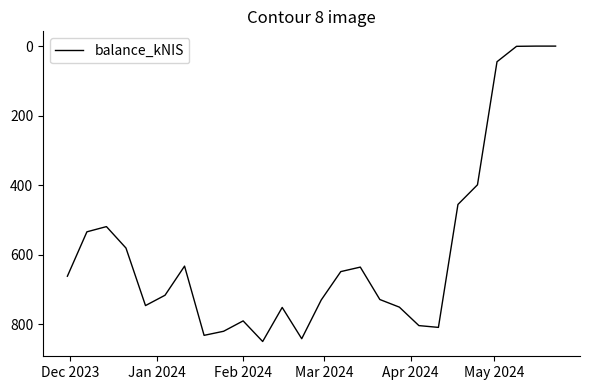

What is the difference between the maximum and minimum values?

849.6